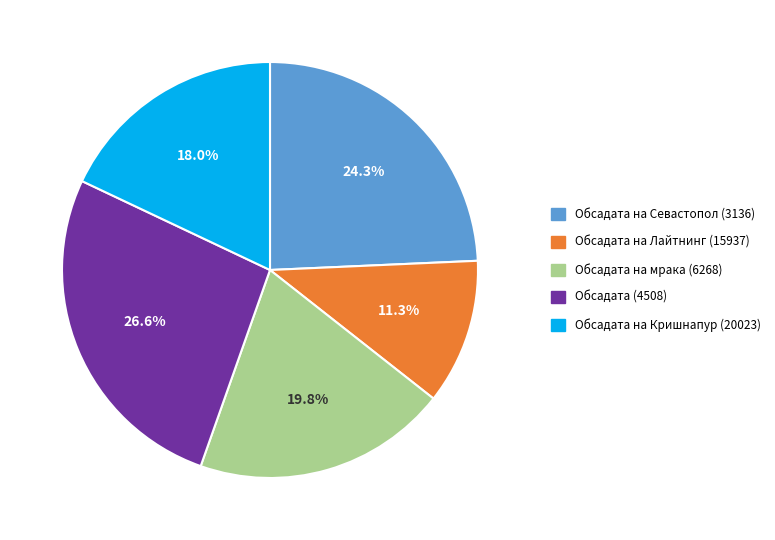

Rank the categories by value from highest to lowest.

Обсадата (4508), Обсадата на Севастопол (3136), Обсадата на мрака (6268), Обсадата на Кришнапур (20023), Обсадата на Лайтнинг (15937)